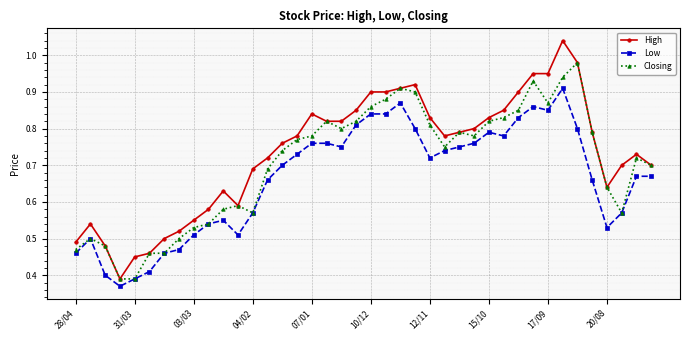

At how many categories does at least one series exceed 0?

40